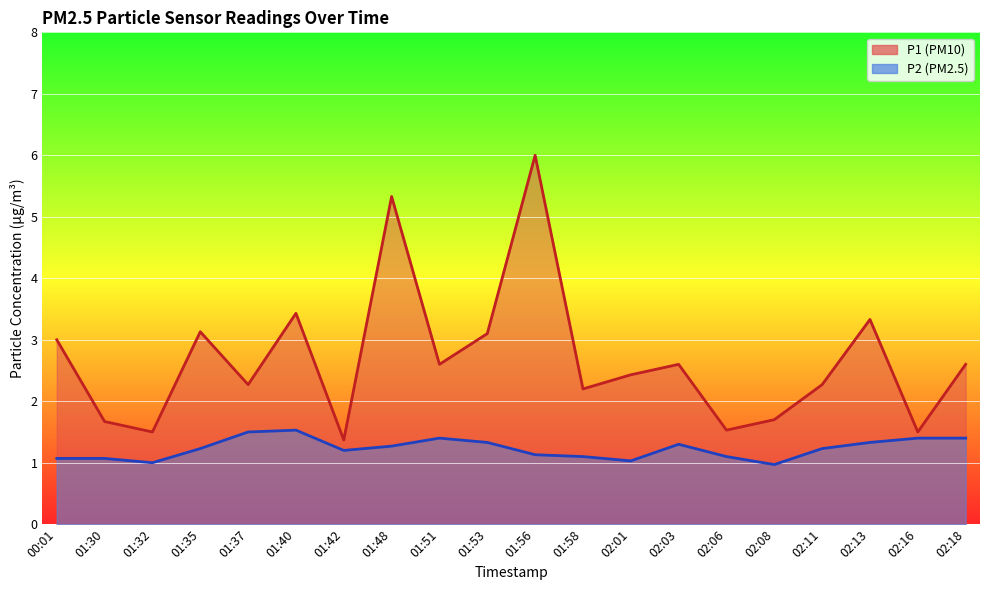

What are all the series names shown in the legend?

P1, P2